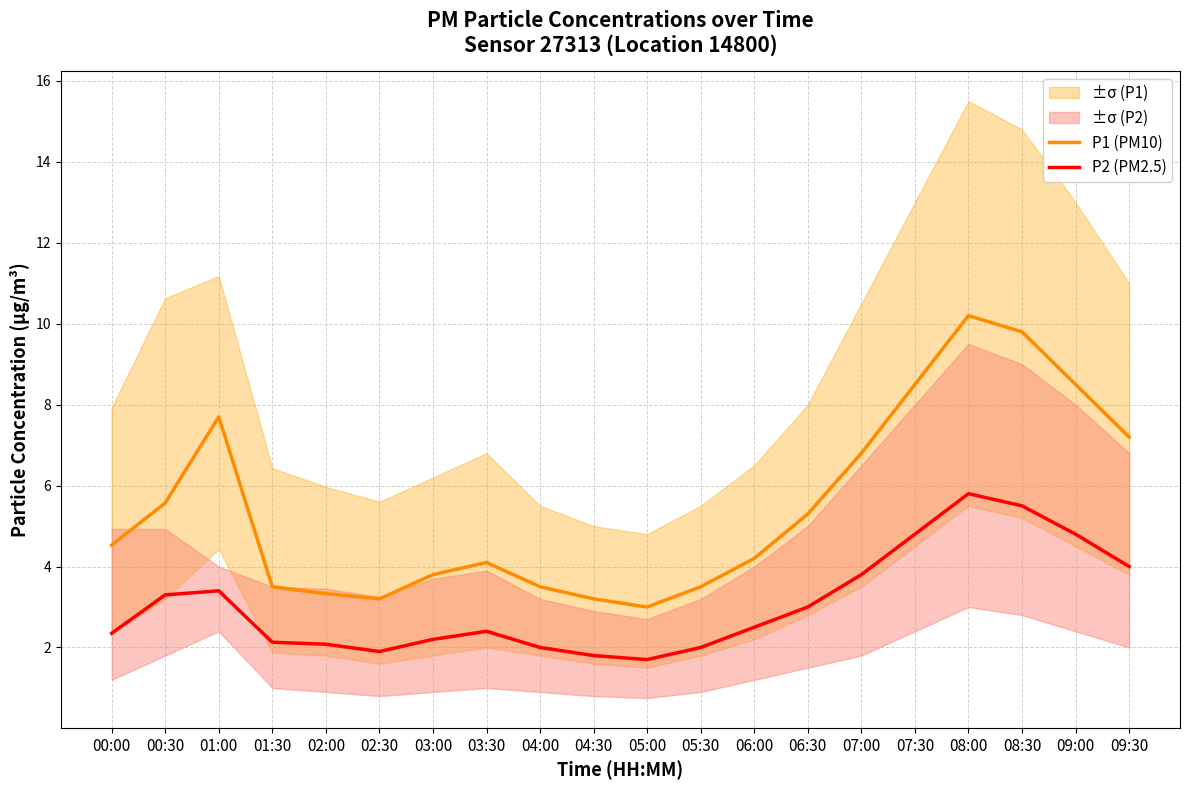

What position from the left is 01:30?

4